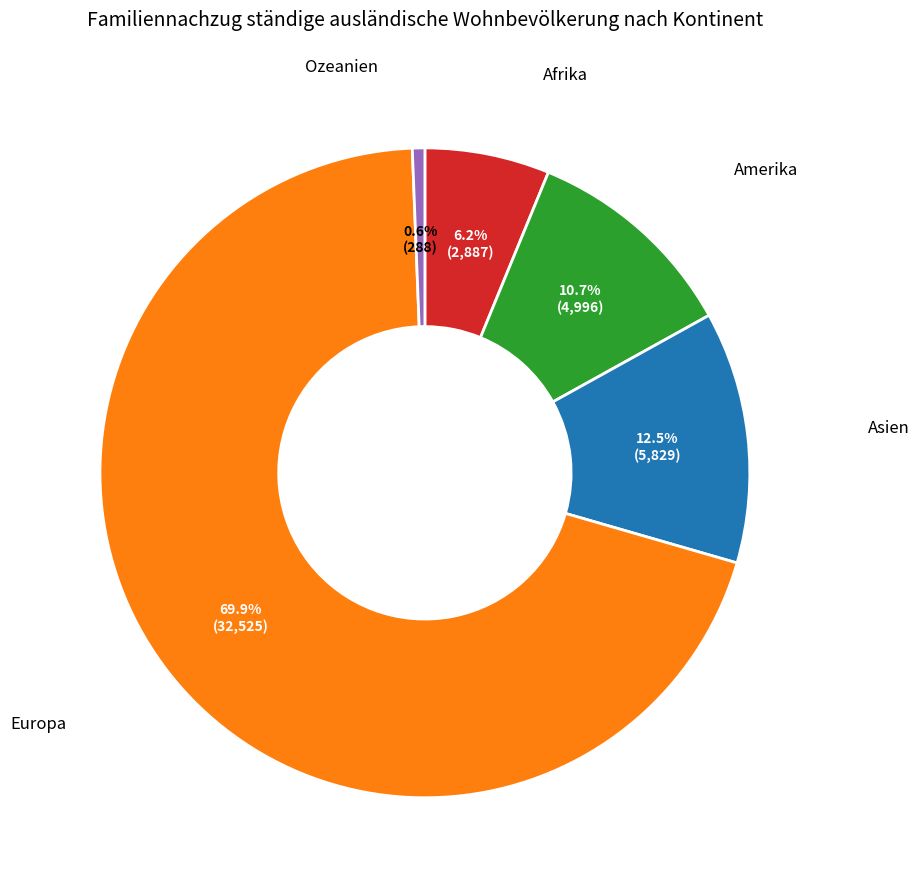

Does any single category account for the majority?

Yes